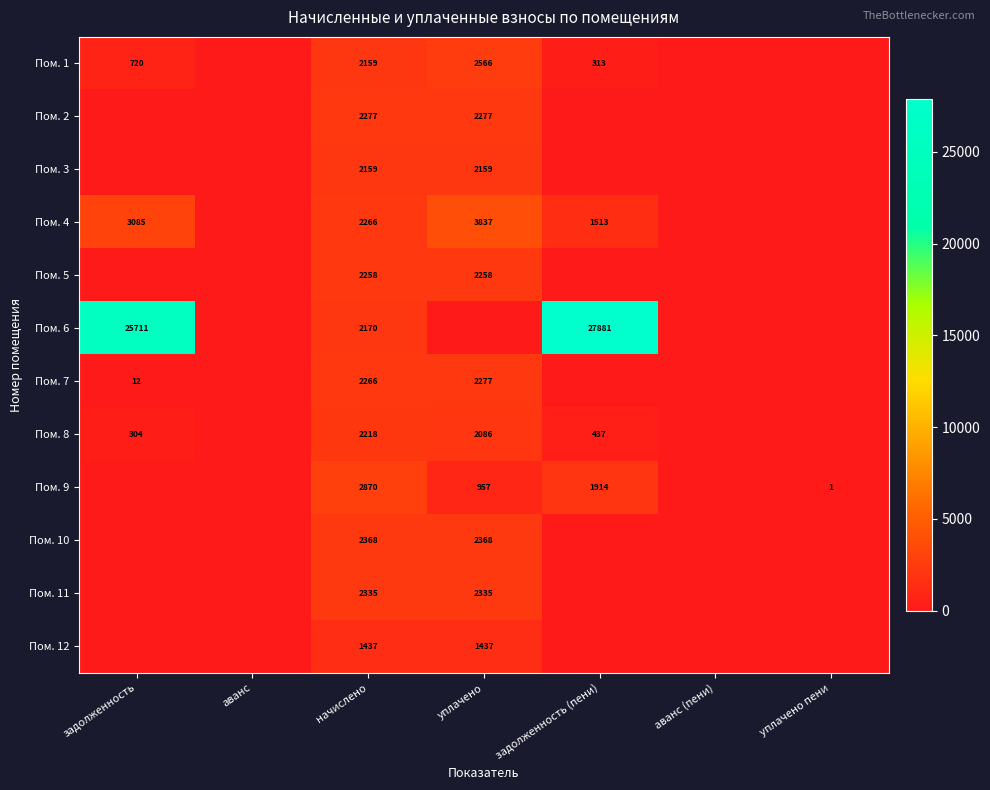

Which label corresponds to the smallest value in the chart?

аванс